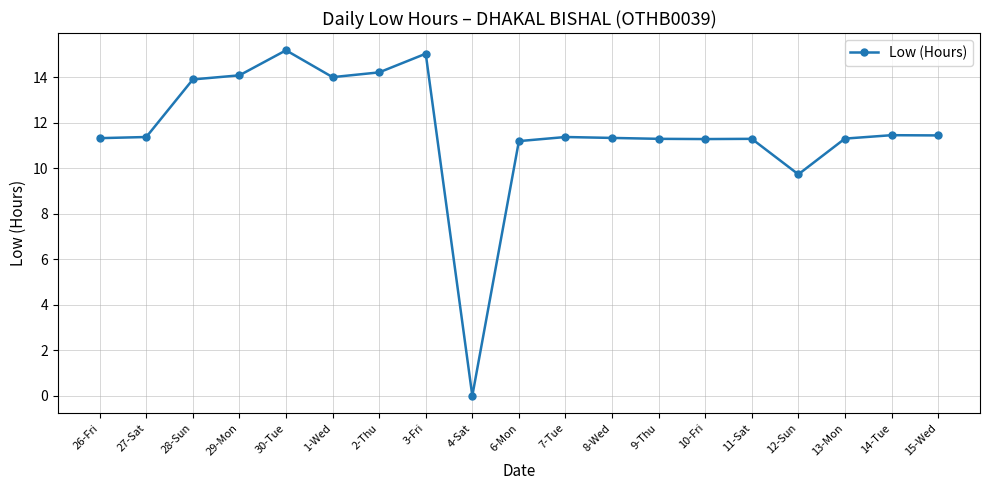

What position from the left is 26-Fri?

1